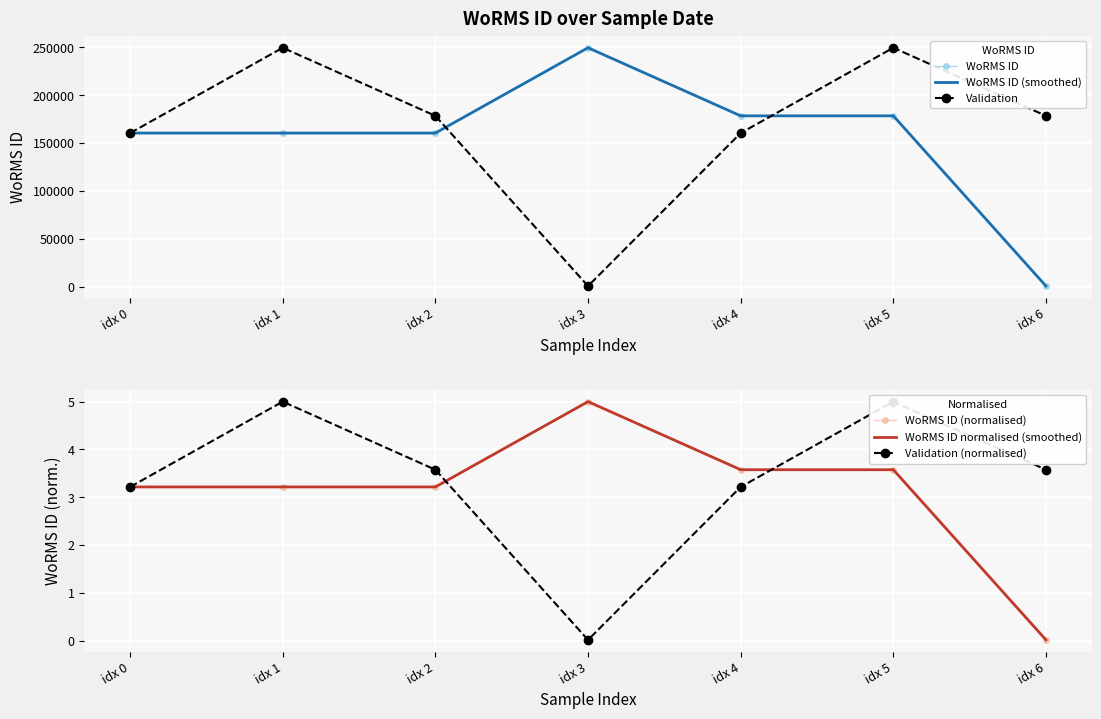

How many values in the Validation series exceed 178589?

2